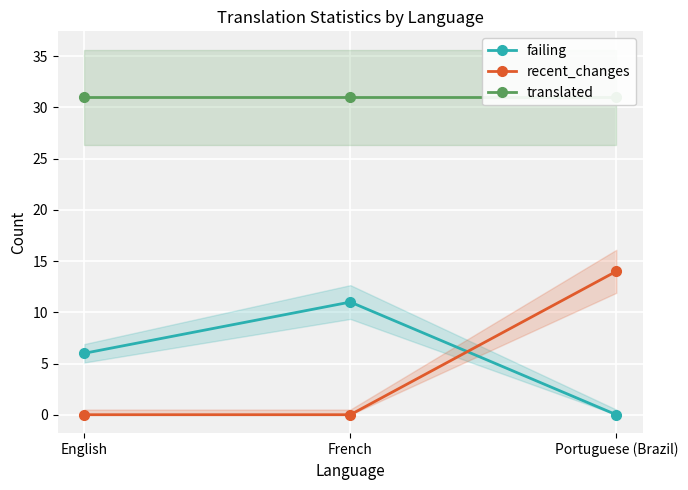

True or false: recent_changes has a value of 14 at Portuguese (Brazil).

True